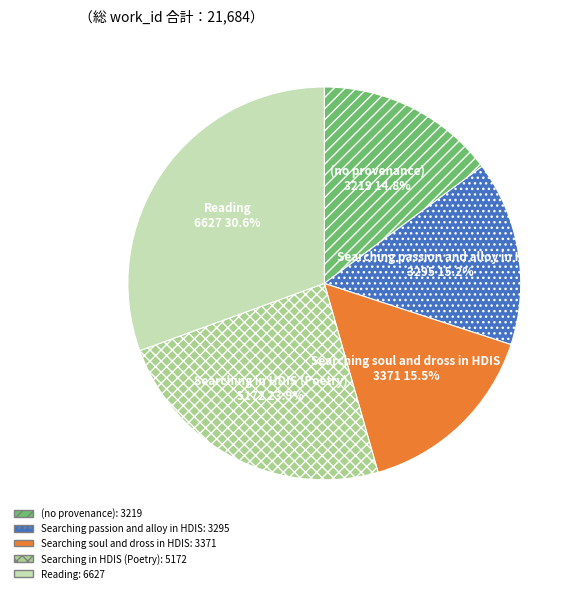

What is the ratio of the value at Searching passion and alloy in HDIS to the value at (no provenance)?

1.0